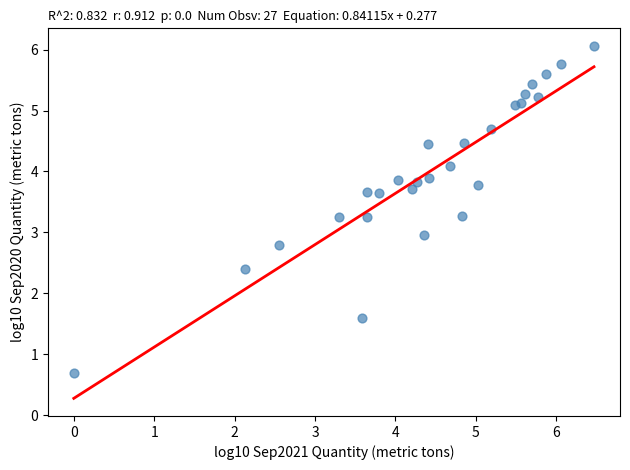

What is the range of X values (max minus min)?

6.5